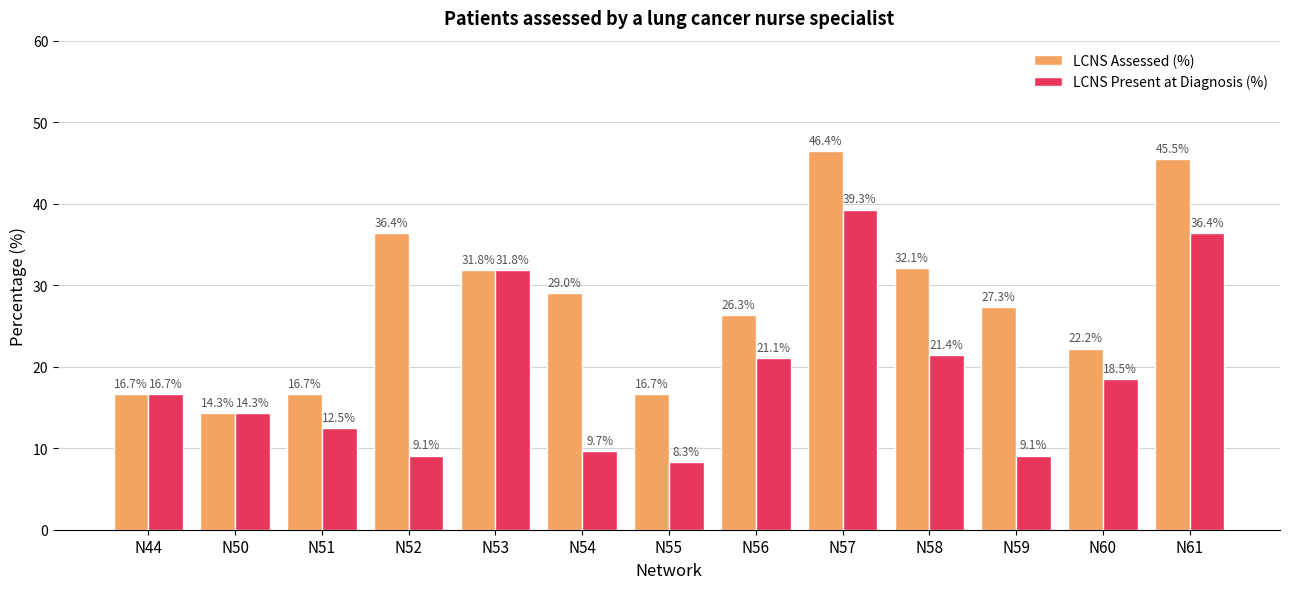

At which label is LCNS Present at Diagnosis (%) closest to 23?

N58